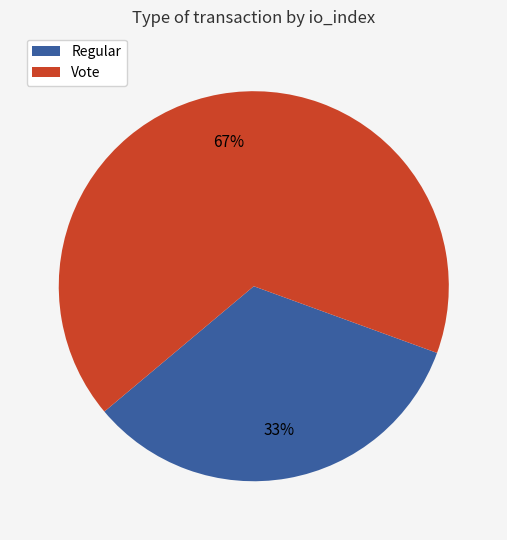

Count the number of slices in the pie.

2